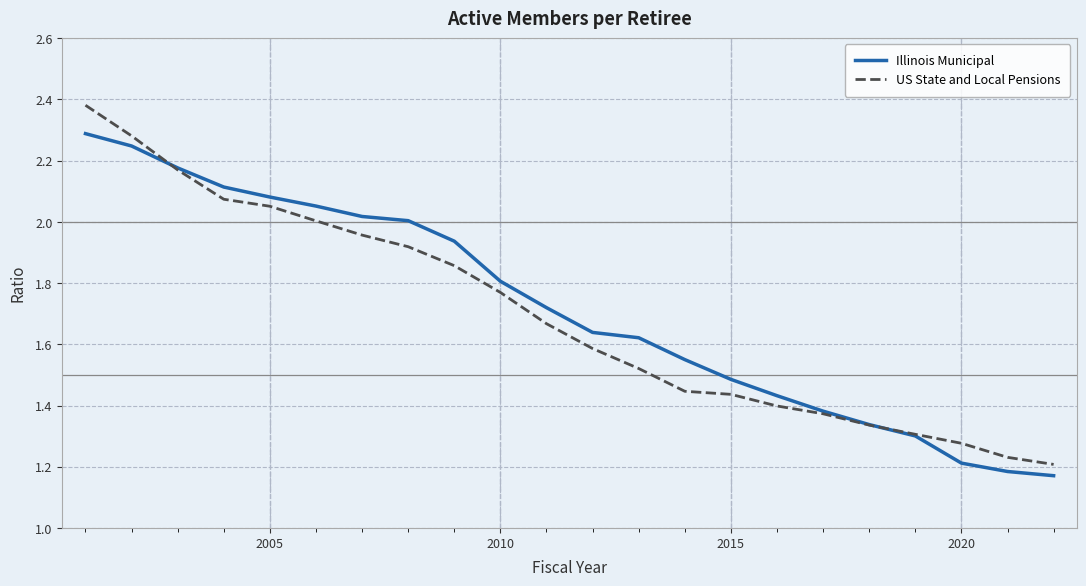

How many times do US State and Local Pensions and Illinois Municipal cross each other?

2